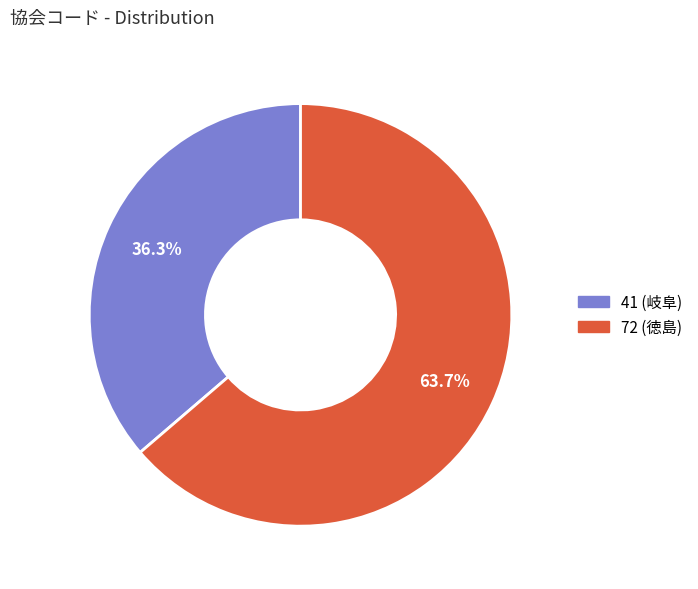

To the nearest percent, what portion does 72 (徳島) represent?

64%